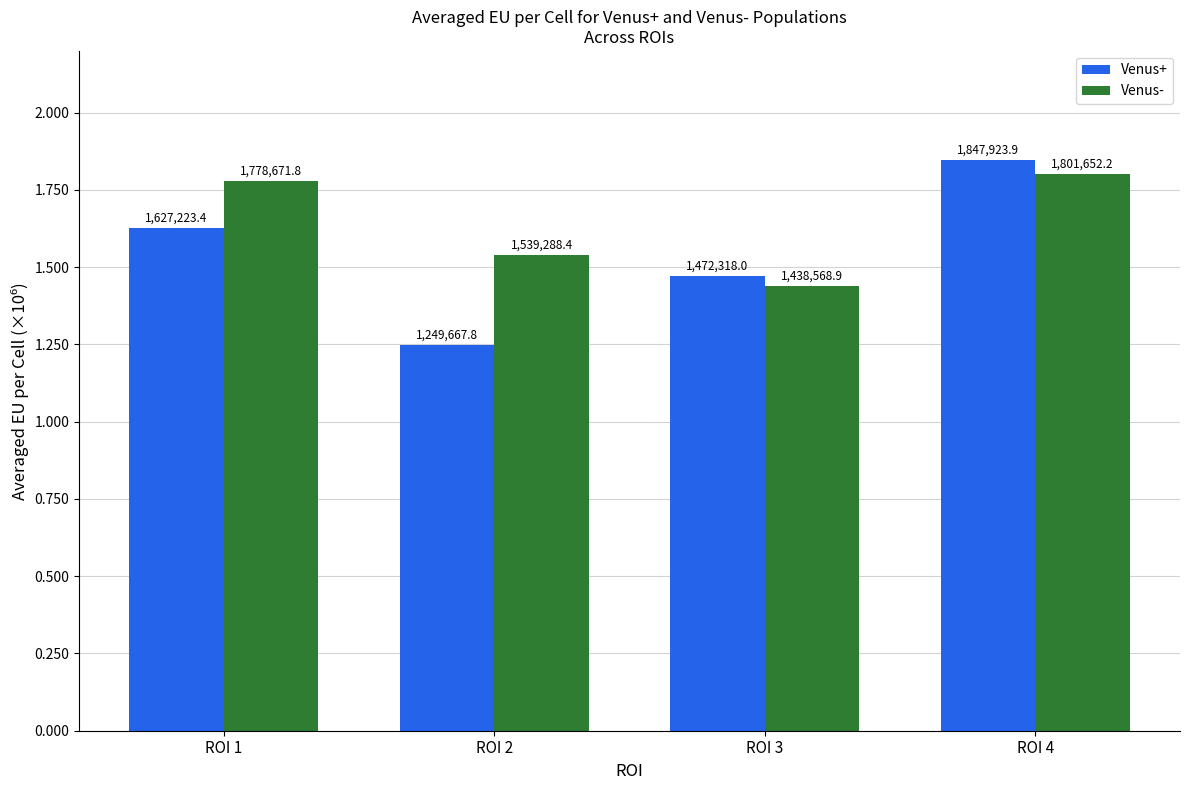

What is the approximate value of Venus+ at ROI 2?

1249667.8